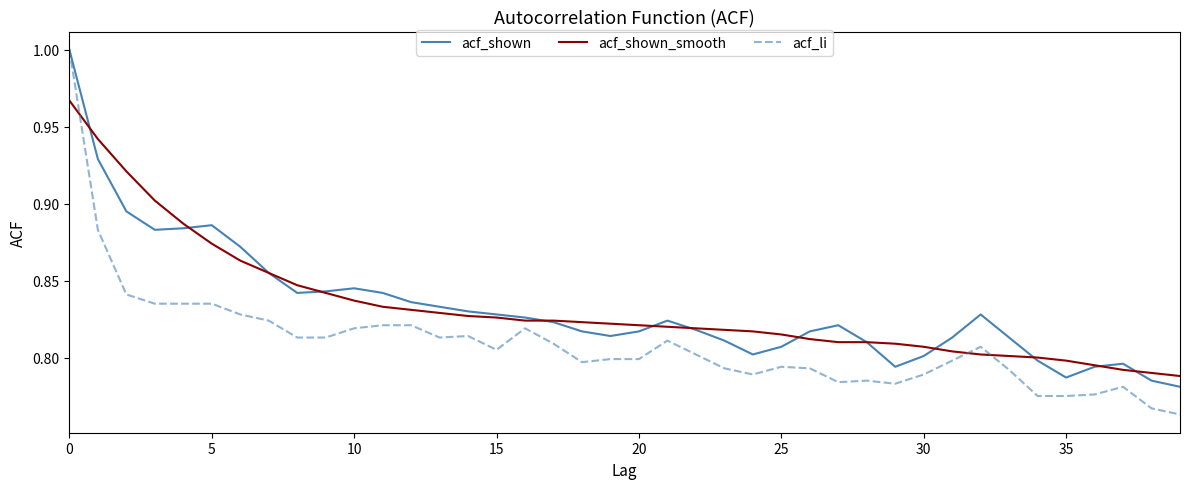

Which series has the largest range (max minus min)?

acf_li